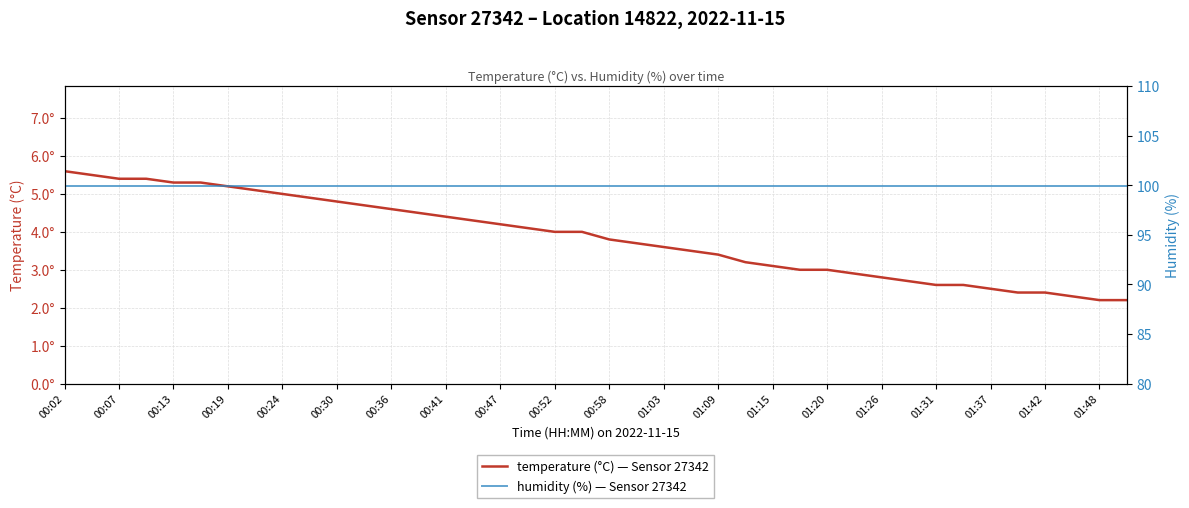

What are all the series names shown in the legend?

temperature (°C) — Sensor 27342, humidity (%) — Sensor 27342